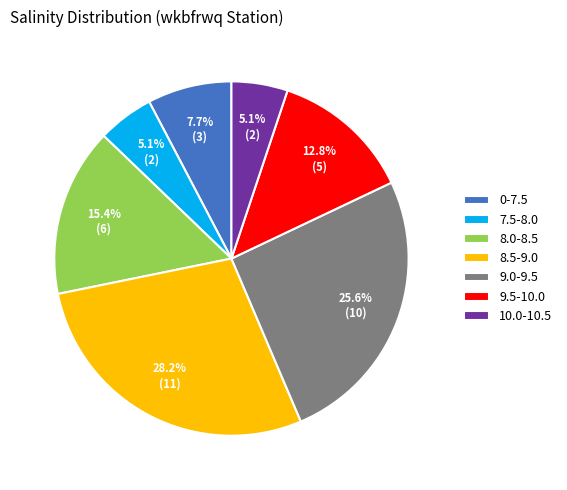

What is the total percentage of 7.5-8.0 and 8.5-9.0?

33.3%